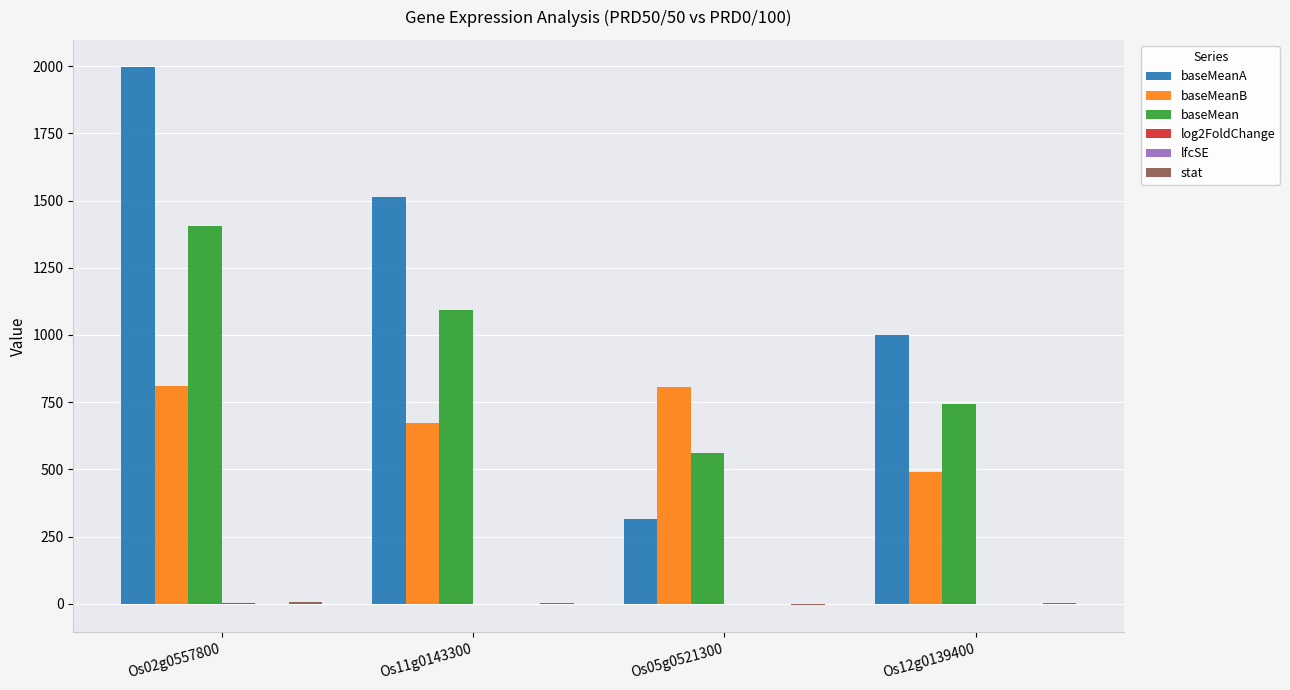

What is the greatest value displayed?

1997.5